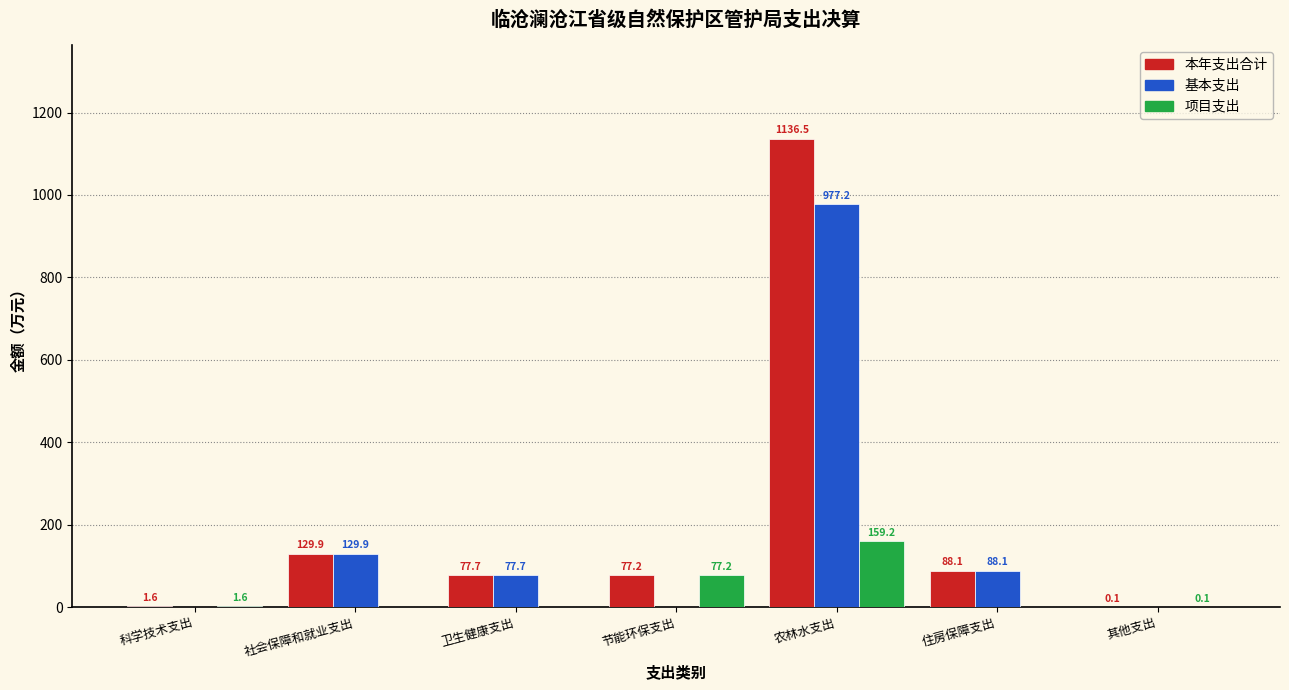

Which label corresponds to the largest value in the chart?

农林水支出